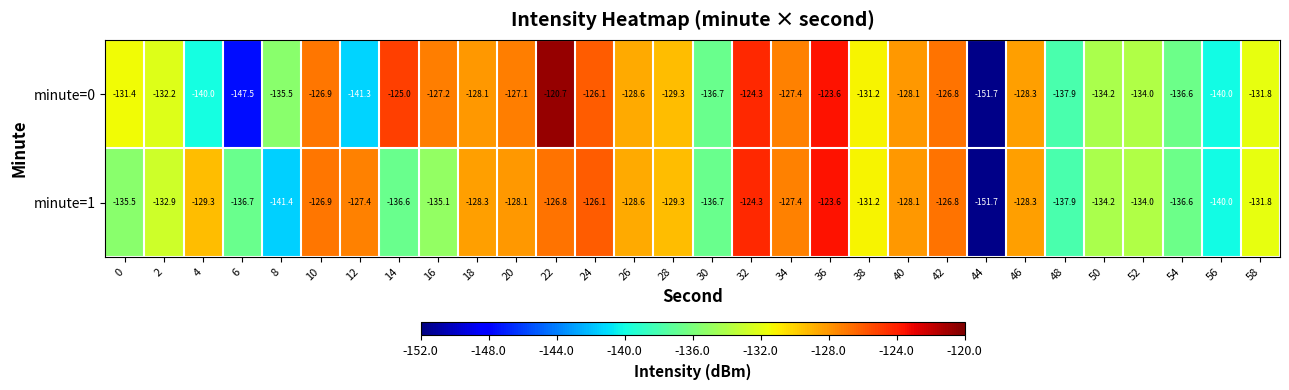

At which label is minute=0 closest to -136?

8